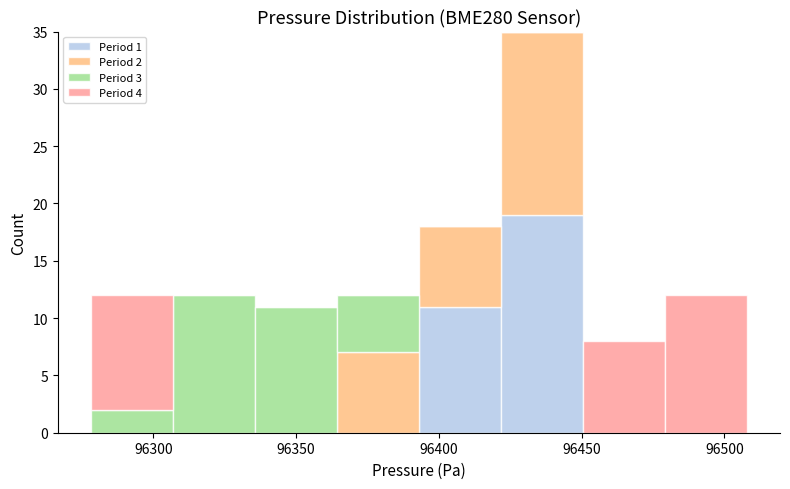

Which range on the x-axis has the tallest stacked bar (by total height)?

96420 to 96450